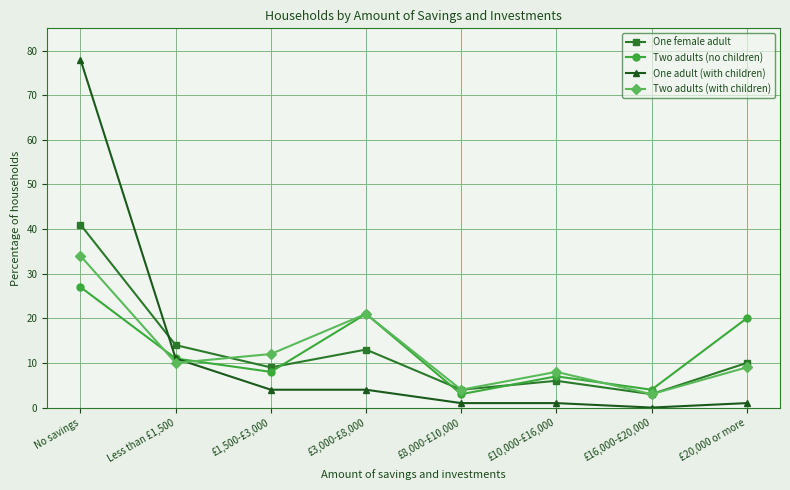

Which series changed the most between No savings and £10,000-£16,000?

One adult (with children)